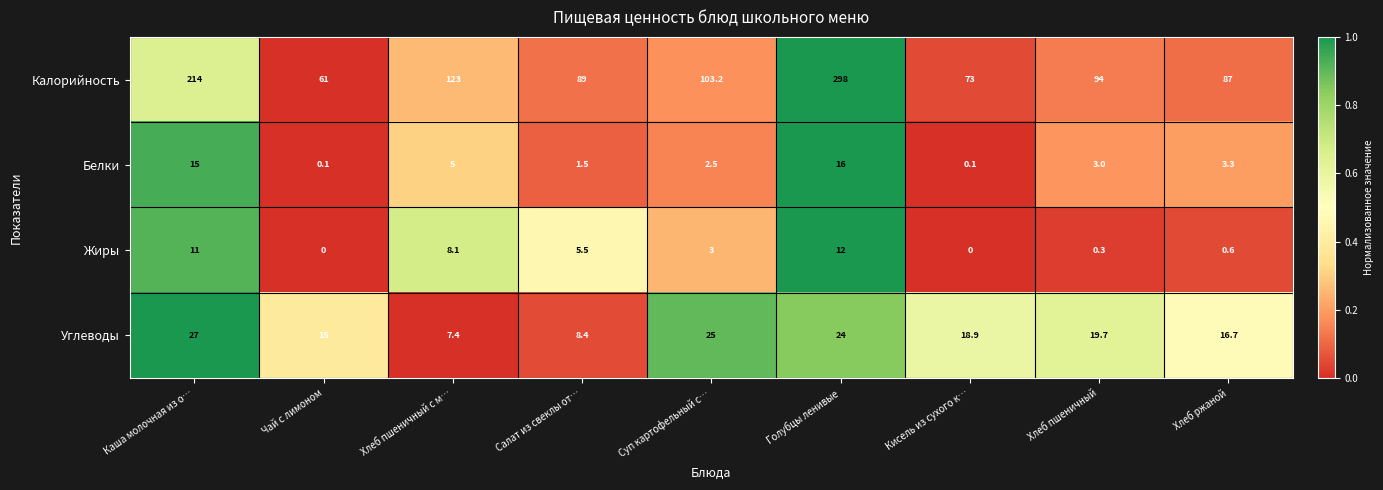

What is the spread (max minus min) of values at Каша молочная из о…?

203.0